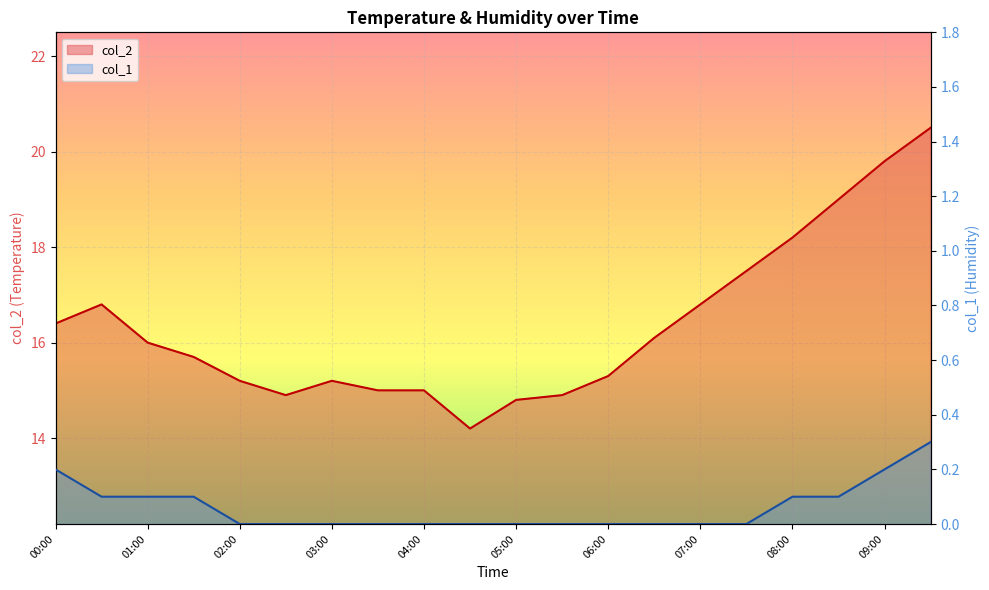

What is the average value of the col_2 series?

16.4